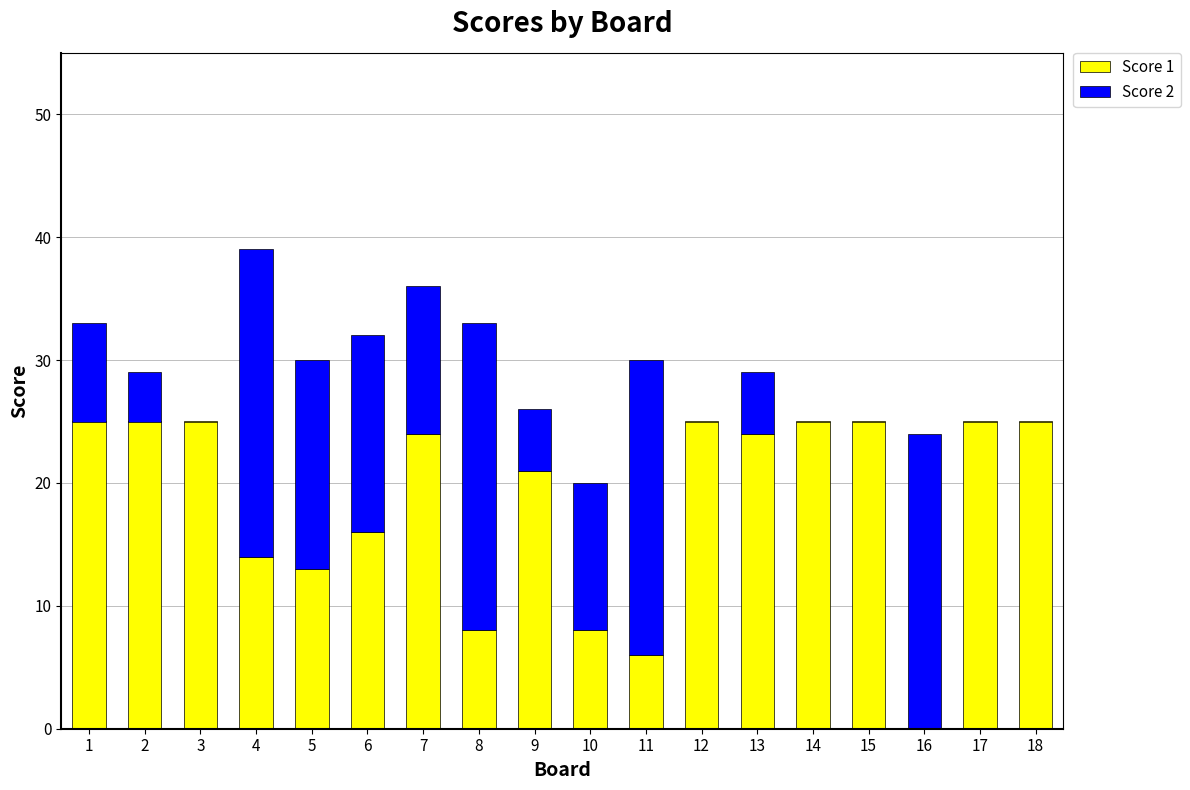

At which category is the sum across all series the highest?

4